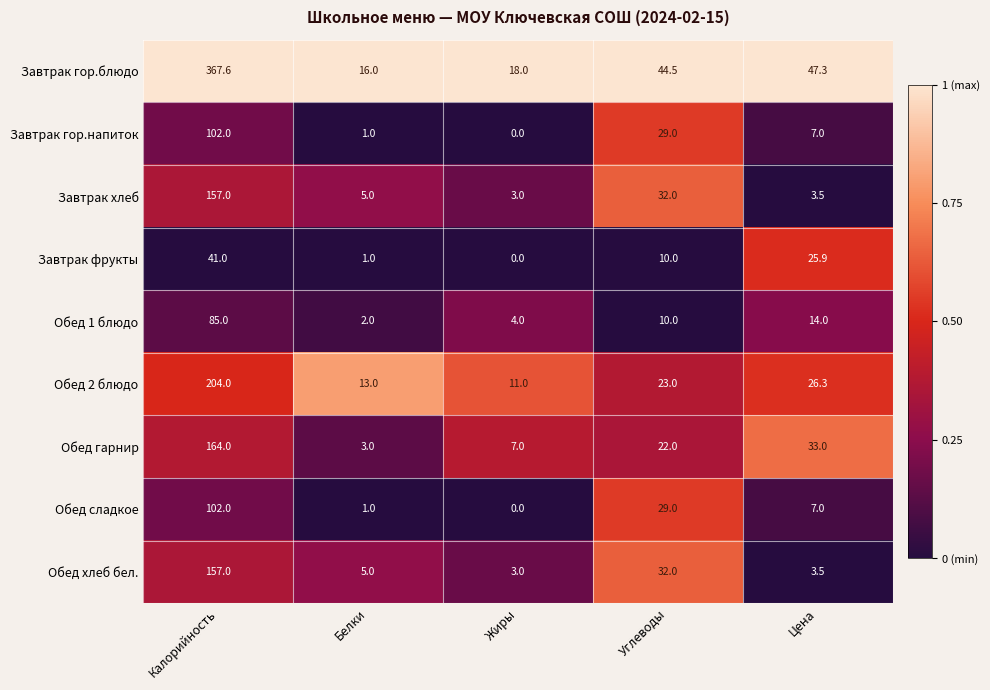

What is the difference between the second highest and second lowest values in the Обед 1 блюдо series?

10.0